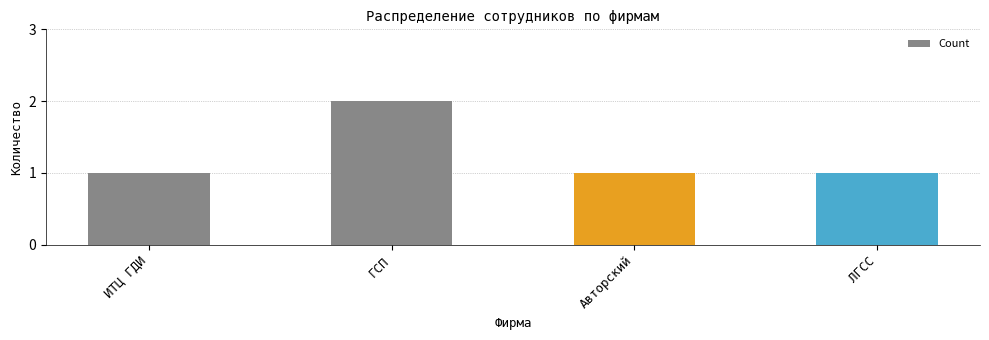

True or false: the data shows 2 at ЛГСС.

False